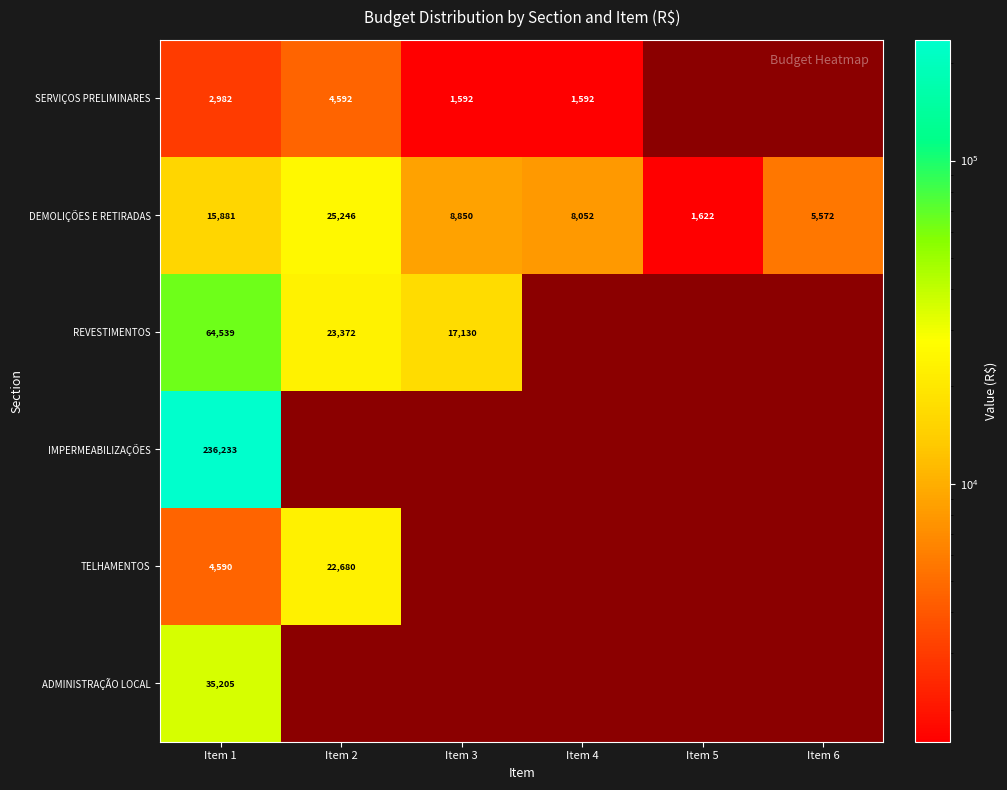

Where is REVESTIMENTOS nearest to the value 40834?

Item 2